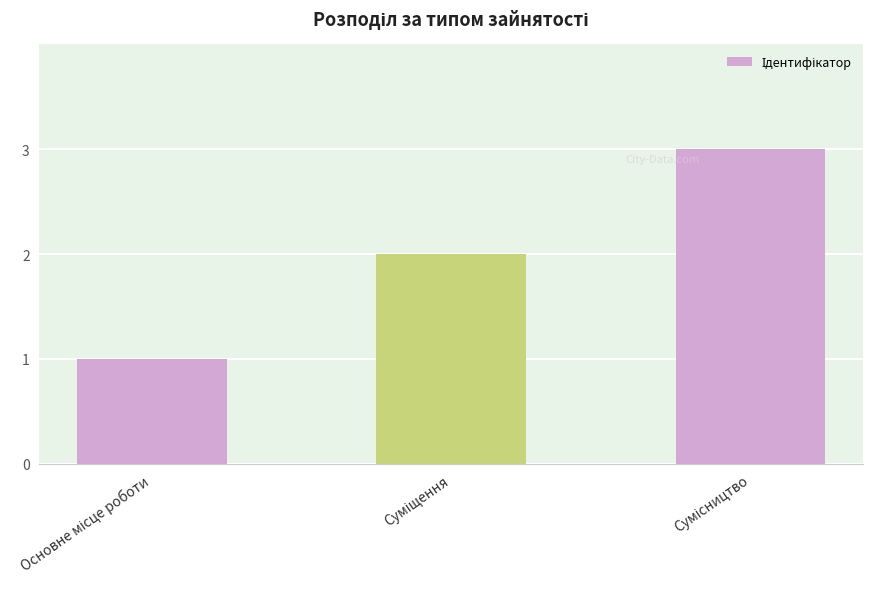

What is the greatest value displayed?

3